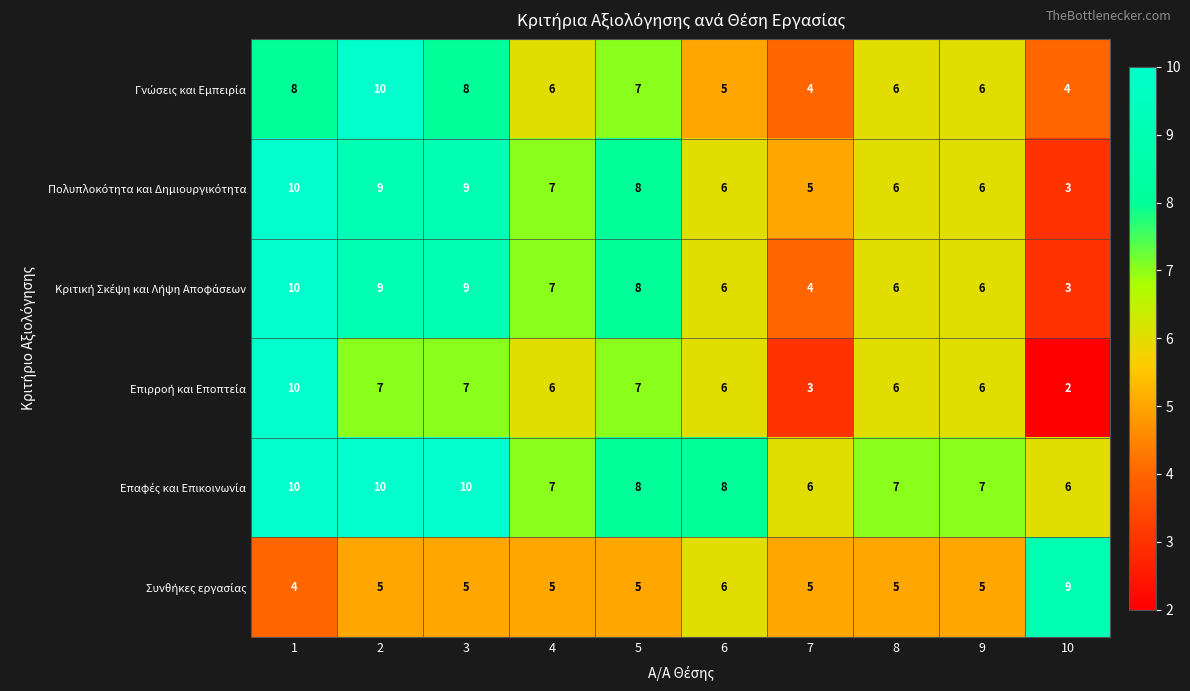

How many series are shown in this chart?

6